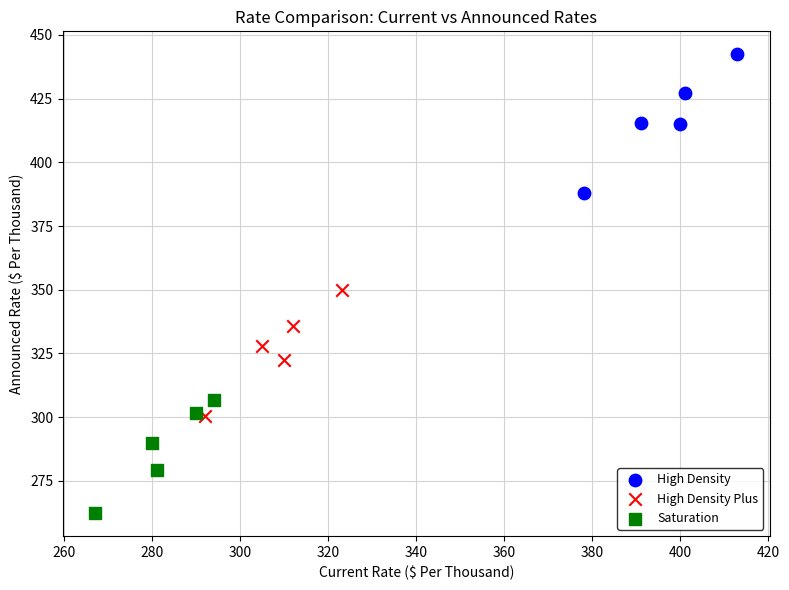

What are all the series names shown in the legend?

High Density, High Density Plus, Saturation